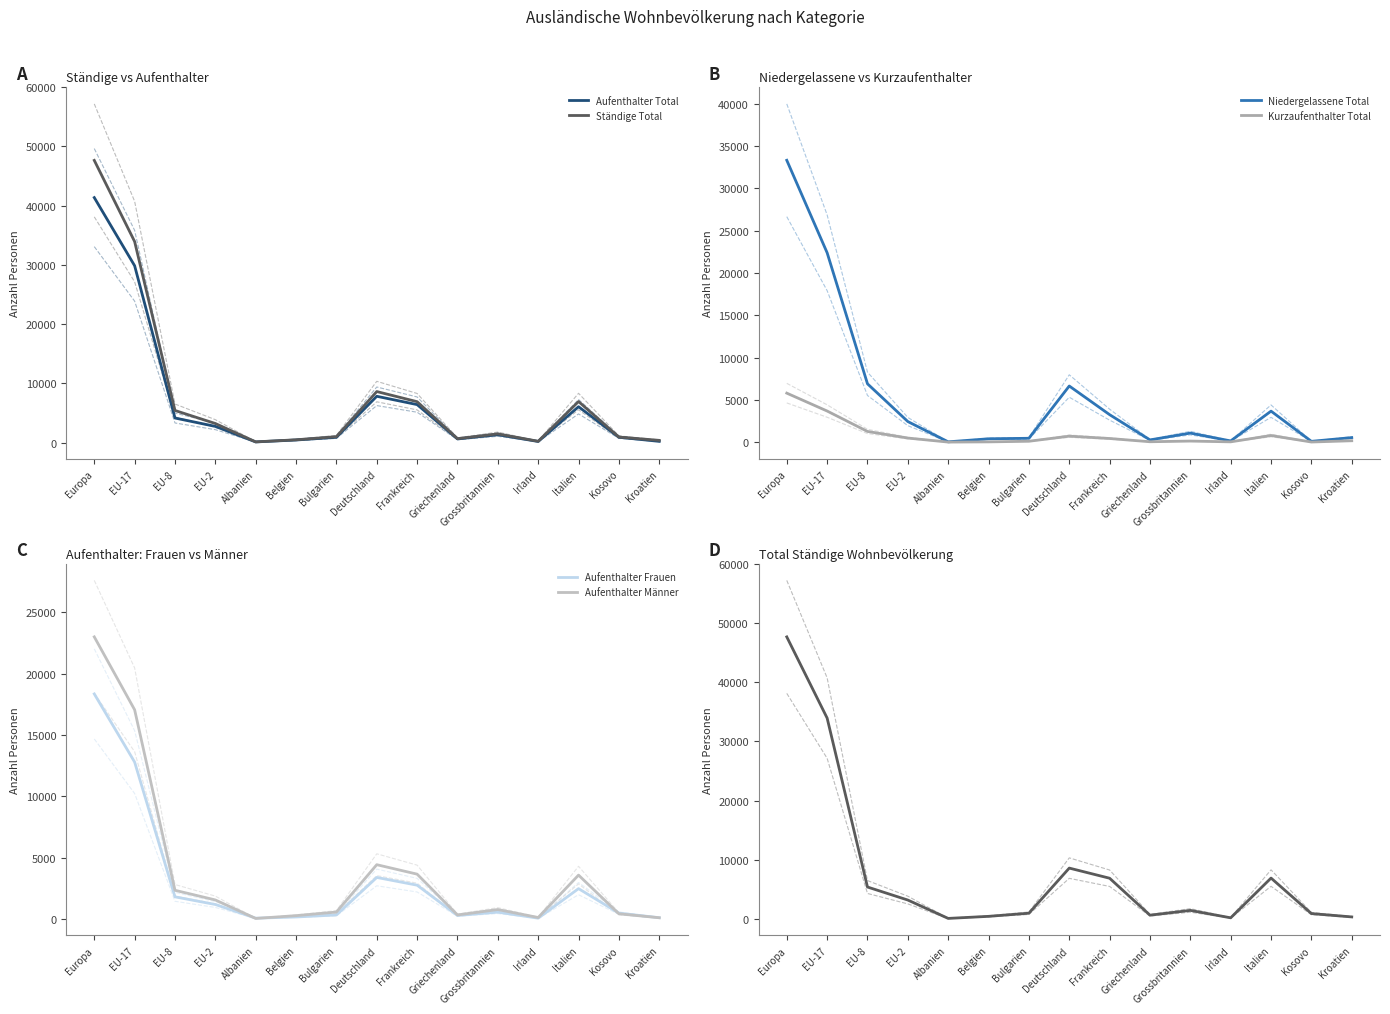

Read the Aufenthalter Total value at Griechenland.

643